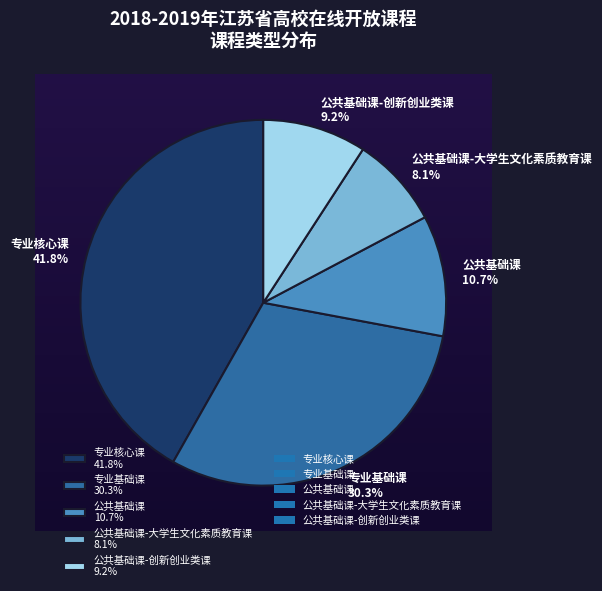

Rank the categories by value from highest to lowest.

专业核心课, 专业基础课, 公共基础课, 公共基础课-创新创业类课, 公共基础课-大学生文化素质教育课